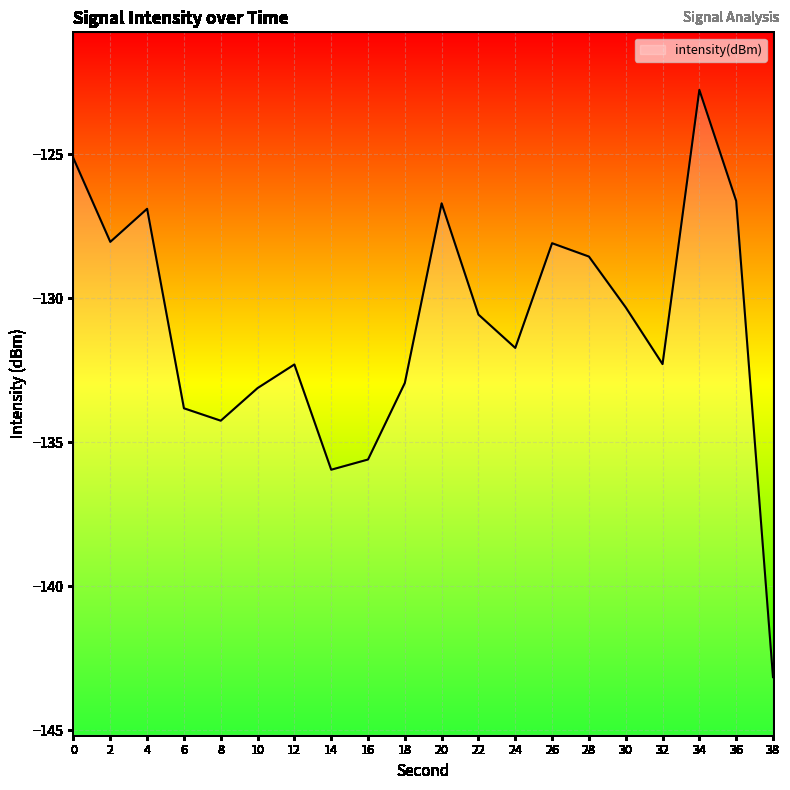

Rank the categories by value from highest to lowest.

34, 0, 36, 20, 4, 2, 26, 28, 30, 22, 24, 32, 12, 18, 10, 6, 8, 16, 14, 38